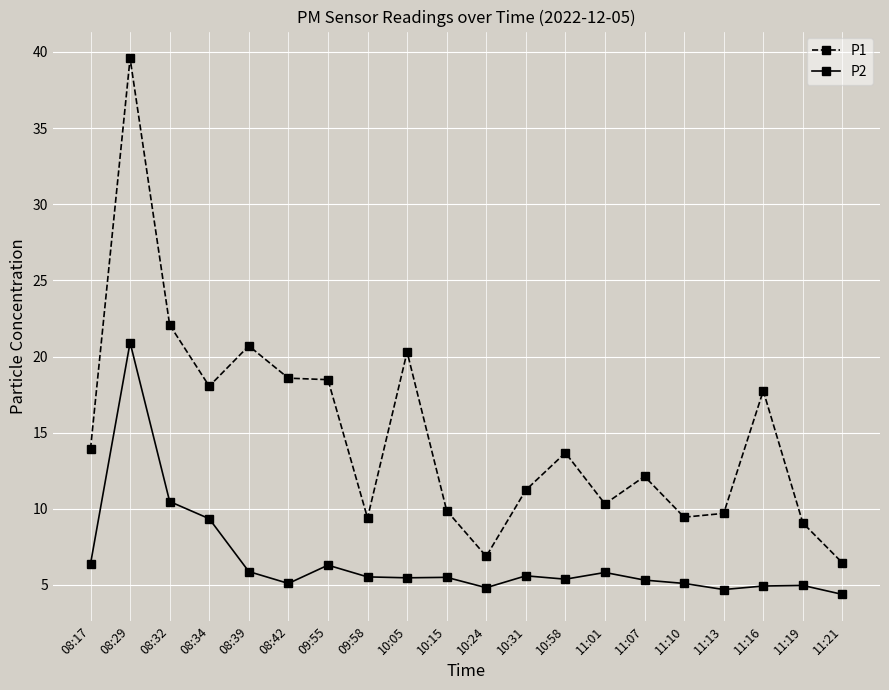

The P2 series shows 2.7 at 10:58. True or false?

False